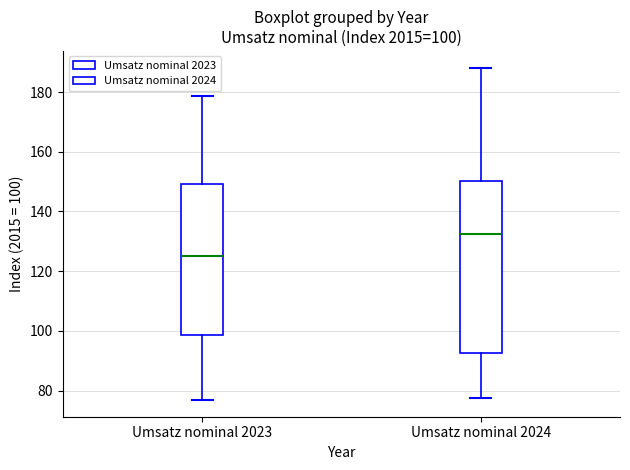

Comparing the boxes themselves (not the whiskers), which one is the tallest?

Umsatz nominal 2024